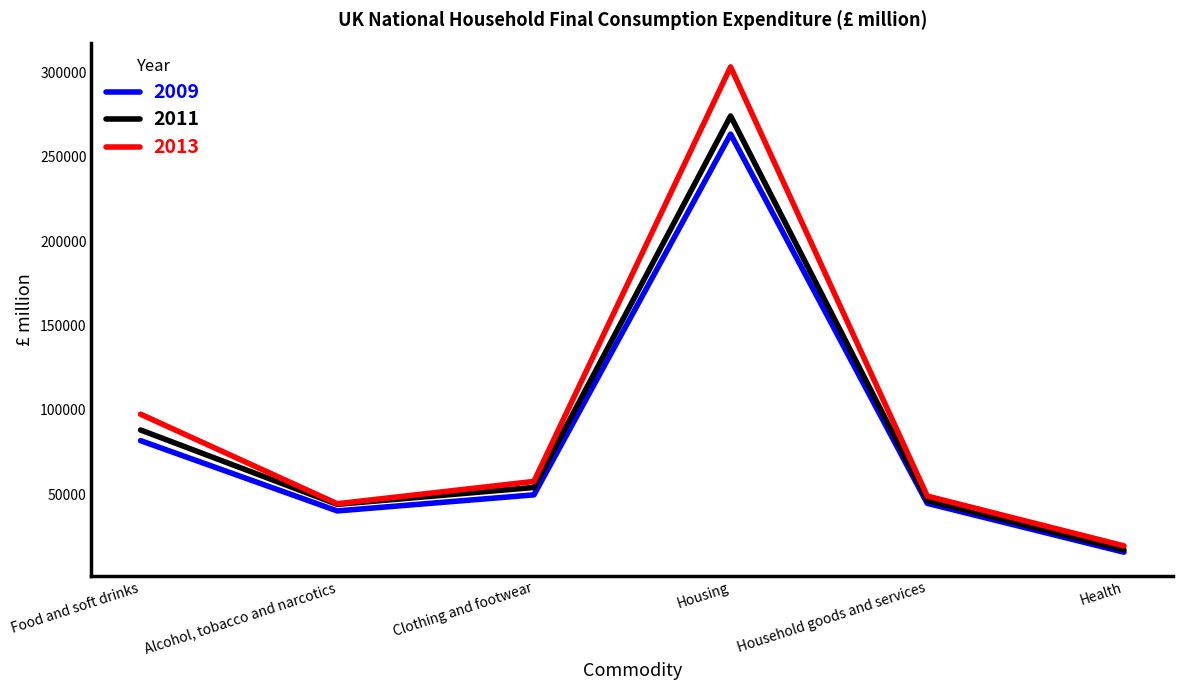

List the labels in order of 2009 value, largest first.

Housing, Food and soft drinks, Clothing and footwear, Household goods and services, Alcohol, tobacco and narcotics, Health